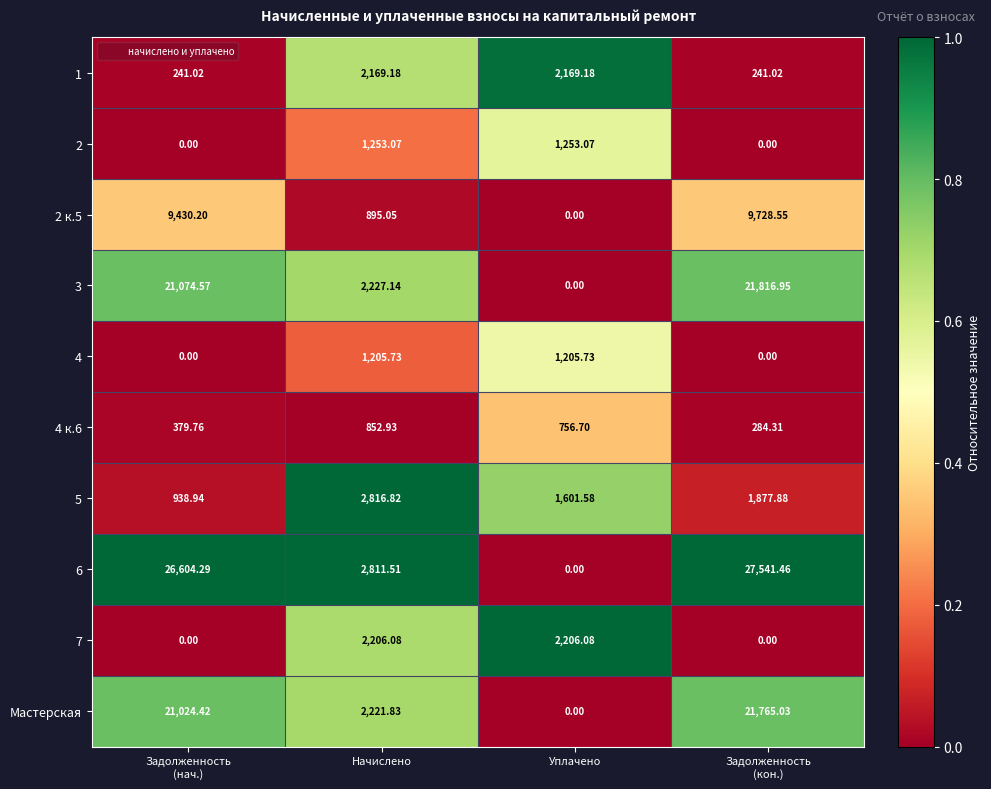

At which label is Мастерская closest to 10882?

Начислено